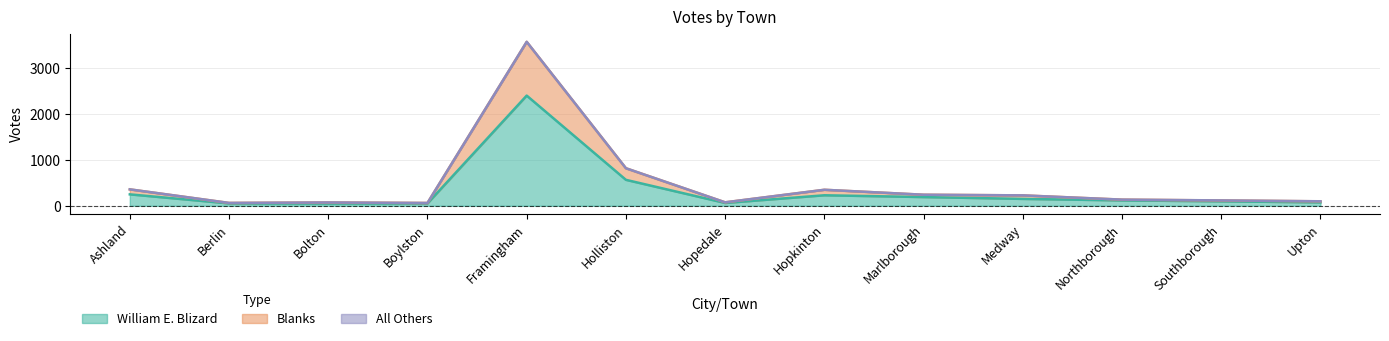

At which label does William E. Blizard reach its peak?

Framingham